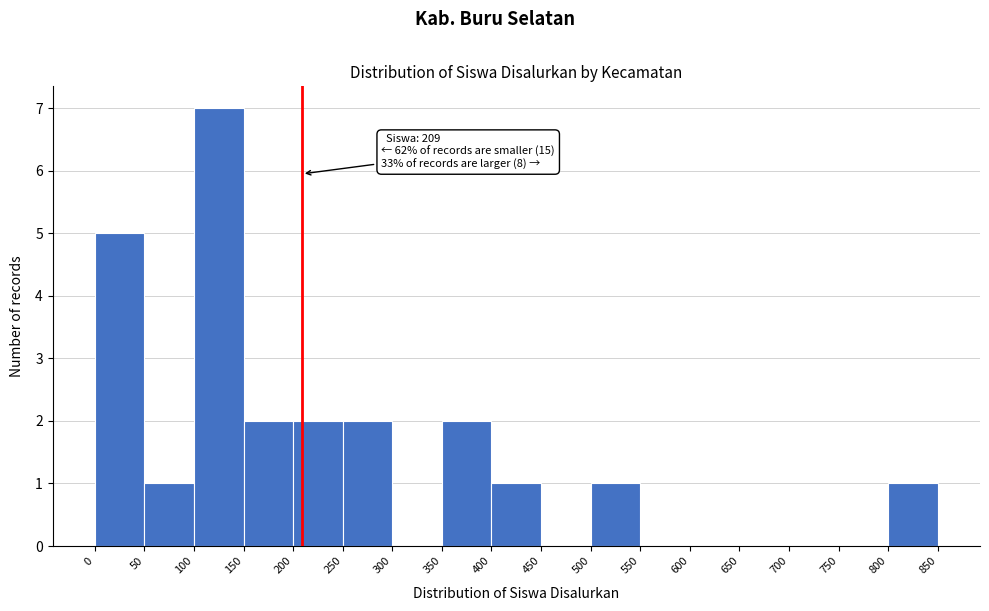

Over which range of the x-axis is the bar tallest?

100 to 150